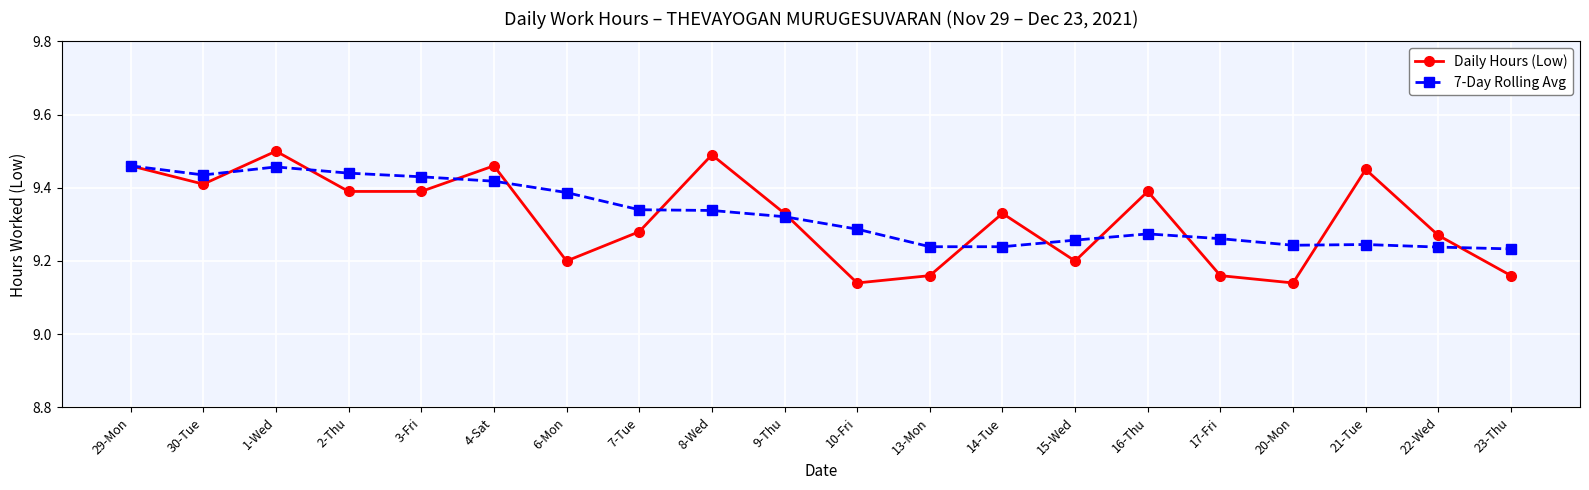

Which series has the largest total across all categories?

7-Day Rolling Avg